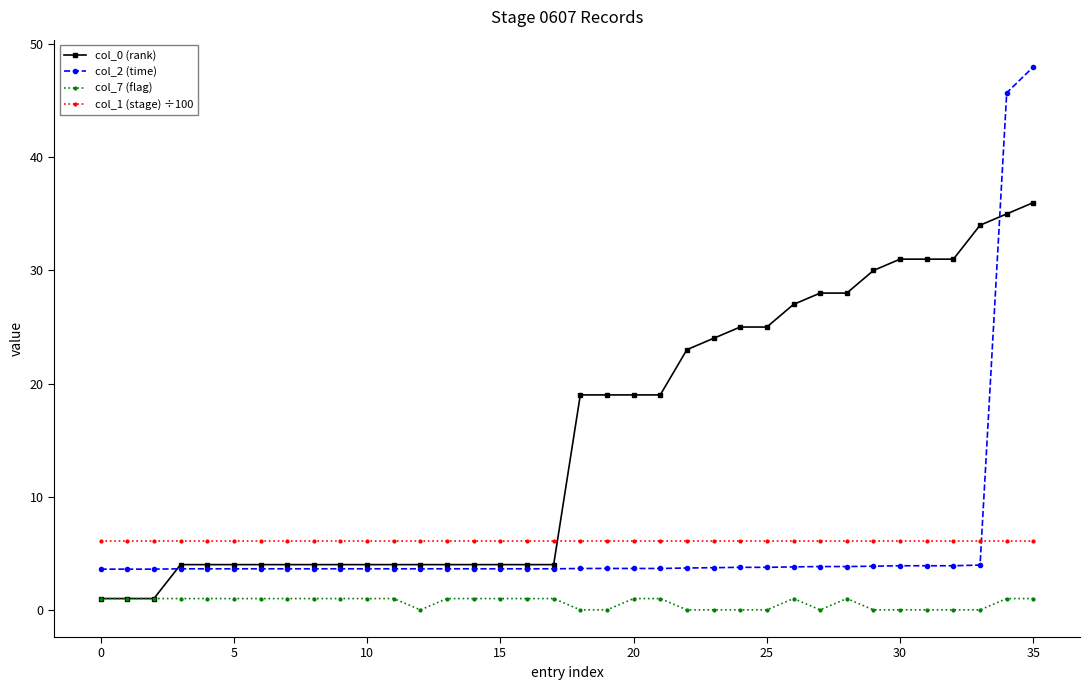

List the series in order of their peak value, highest first.

col_2 (time), col_0 (rank), col_1 (stage) ÷100, col_7 (flag)